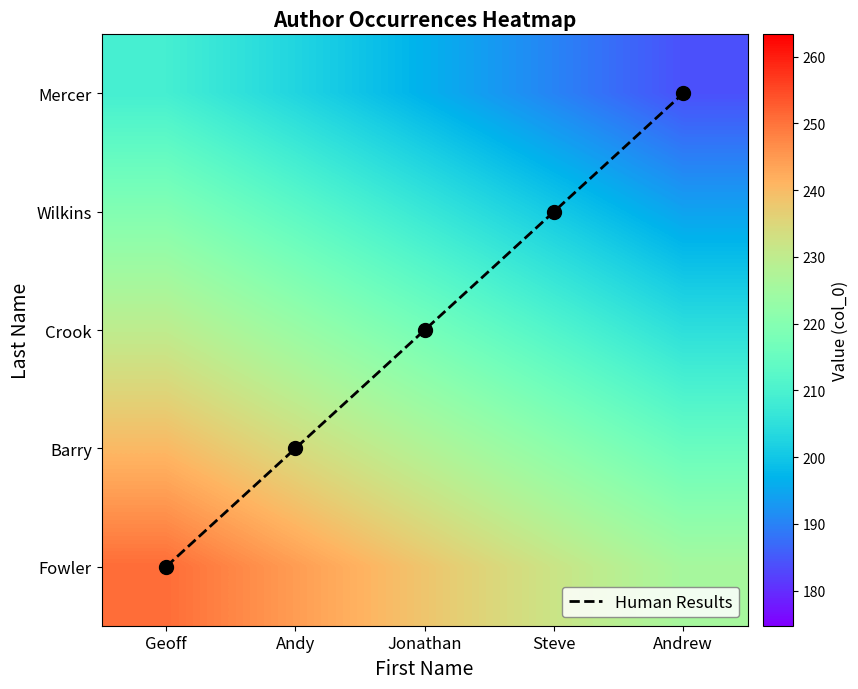

What is the difference between the Human Results values at Andrew and Andy?

3.0